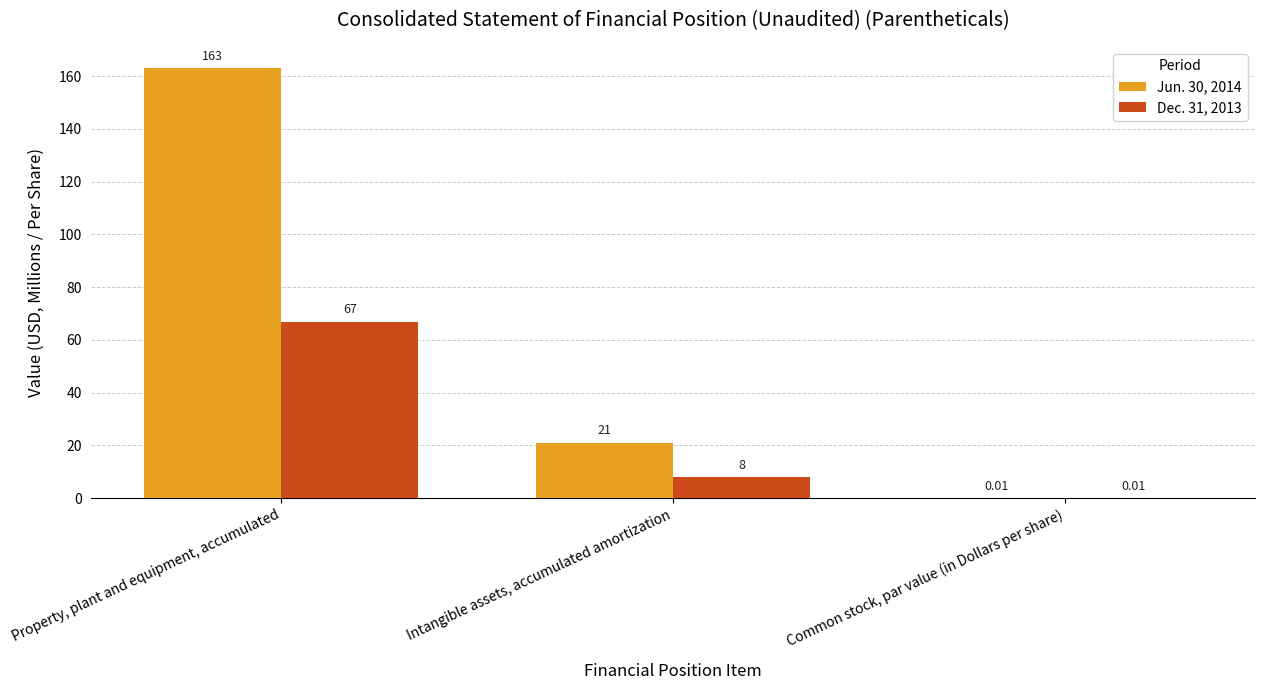

Which category has the highest value in the Dec. 31, 2013 series?

Property, plant and equipment, accumulated